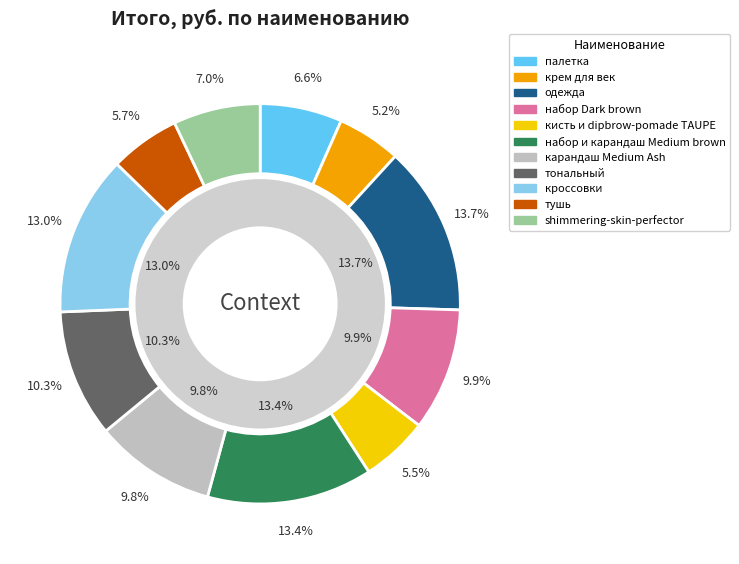

Does any single category account for the majority?

No